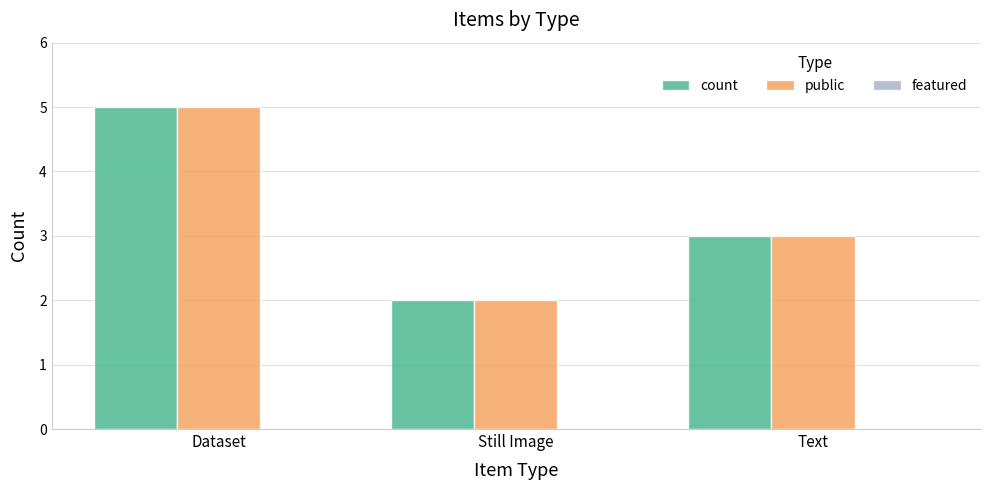

What is the label of the 1st bar from the left?

Dataset